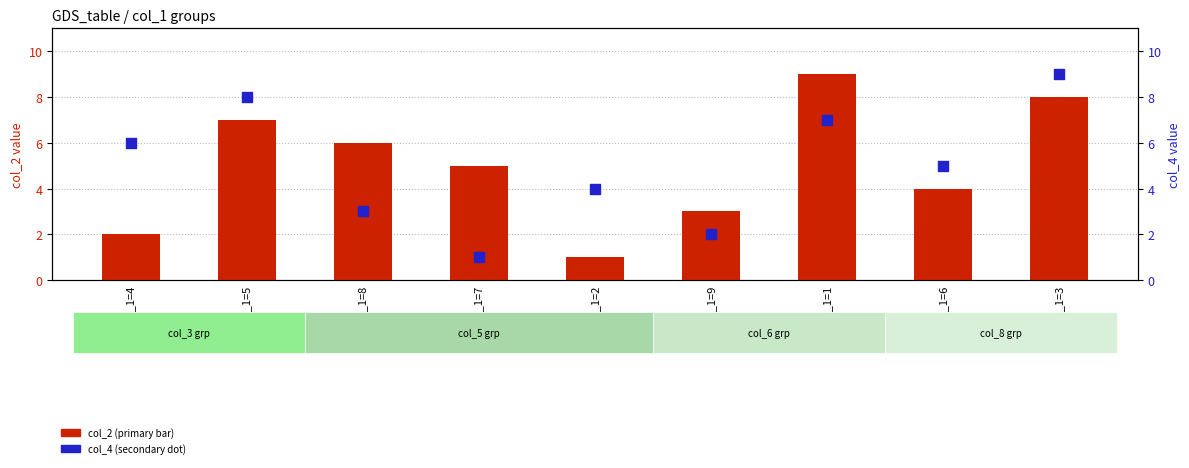

What is the total value across all series at col_1=9?

5